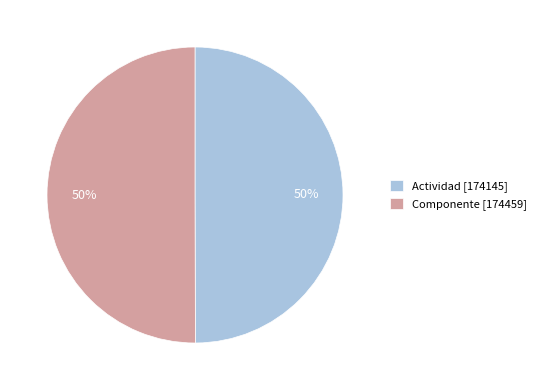

Is it true that Actividad is 50% of the pie?

True